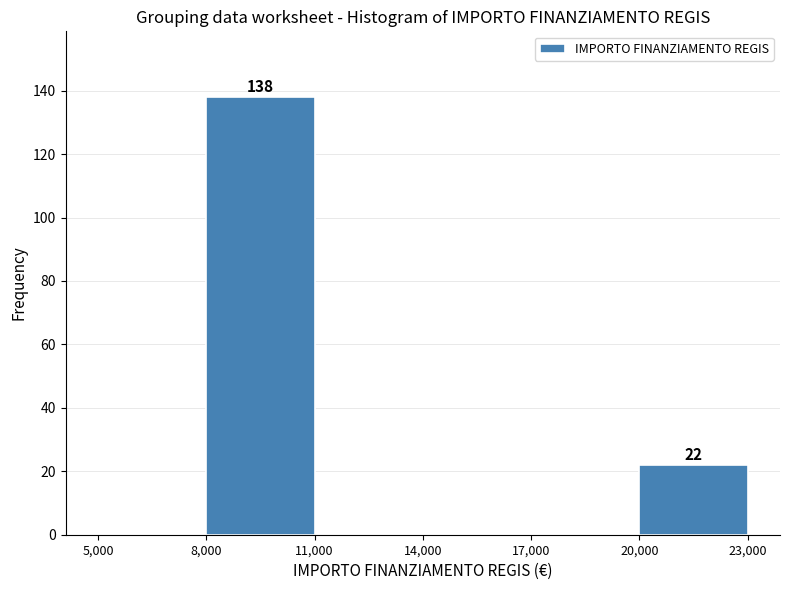

Which range on the x-axis has the tallest bar?

8,000 to 11,000